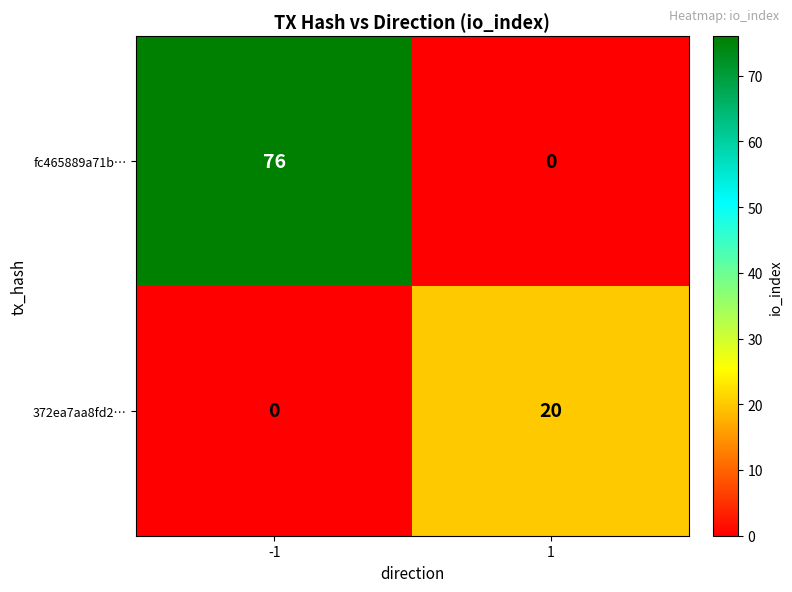

How many categories are shown in the chart?

2